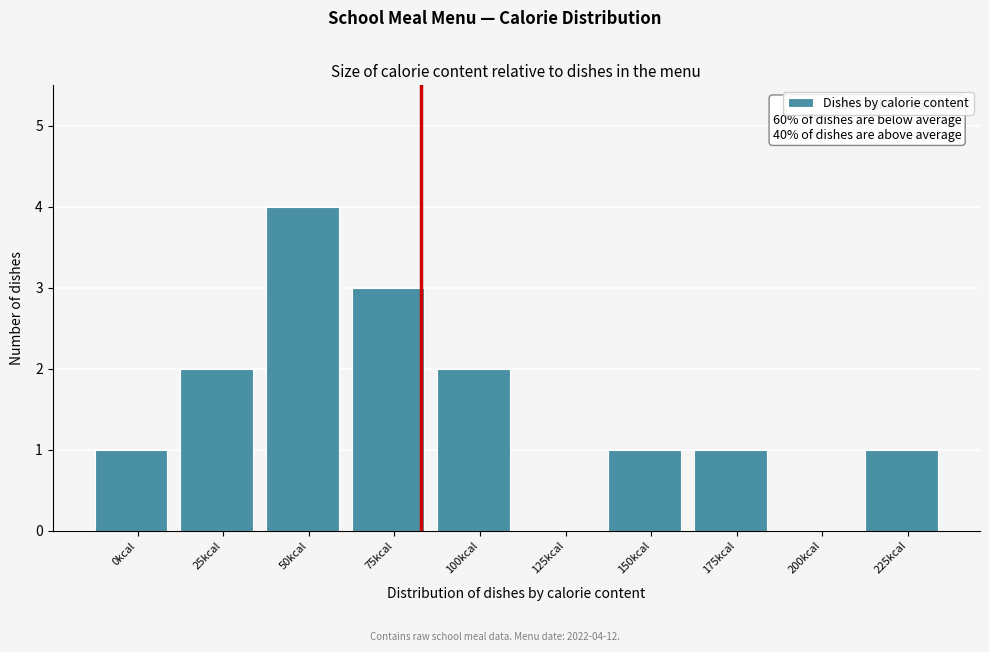

Reading left to right, what are all the values shown in this chart?

0kcal=1	25kcal=2	50kcal=4	75kcal=3	100kcal=2	125kcal=0	150kcal=1	175kcal=1	200kcal=0	225kcal=1